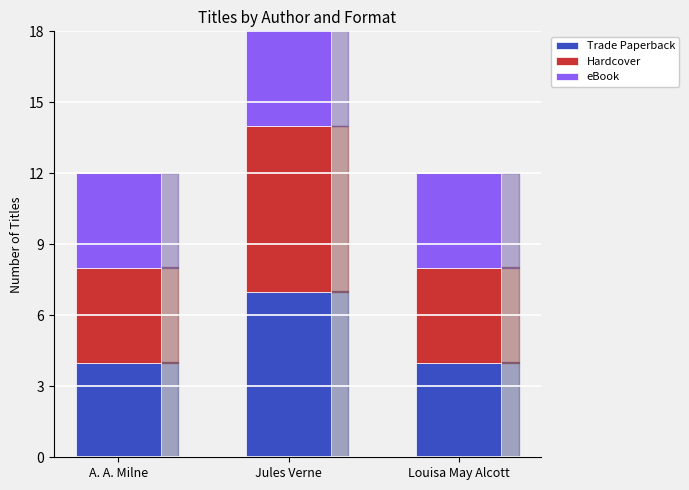

Rank the series by their maximum value, from highest to lowest.

Trade Paperback, Hardcover, eBook